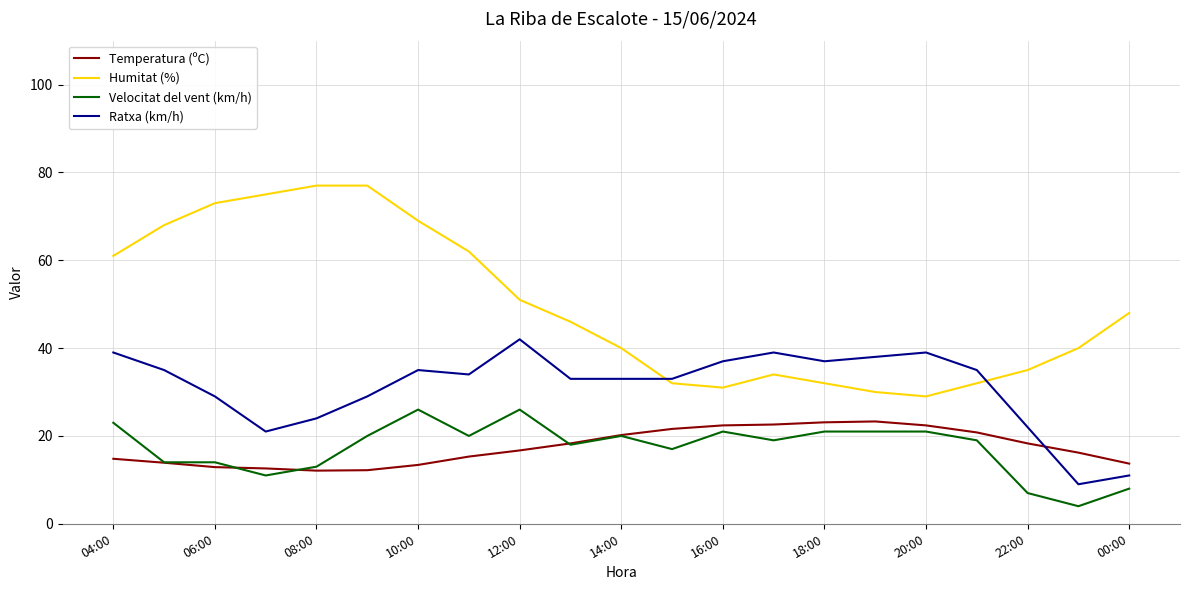

Which series has the largest total across all categories?

Humitat (%)